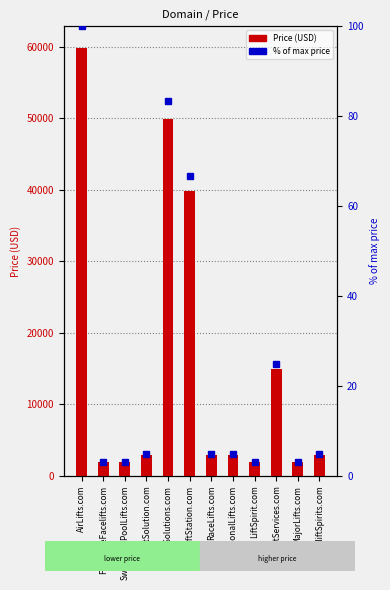

What is the maximum value shown in the chart?

59888.0